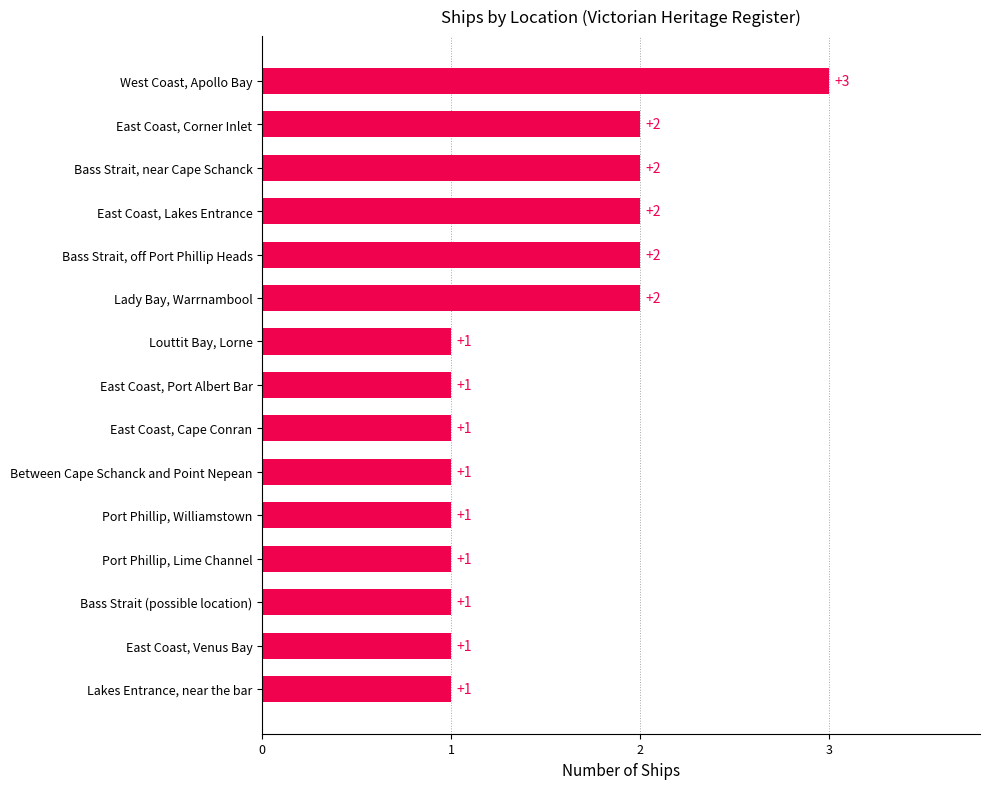

Which label corresponds to the largest value in the chart?

West Coast, Apollo Bay